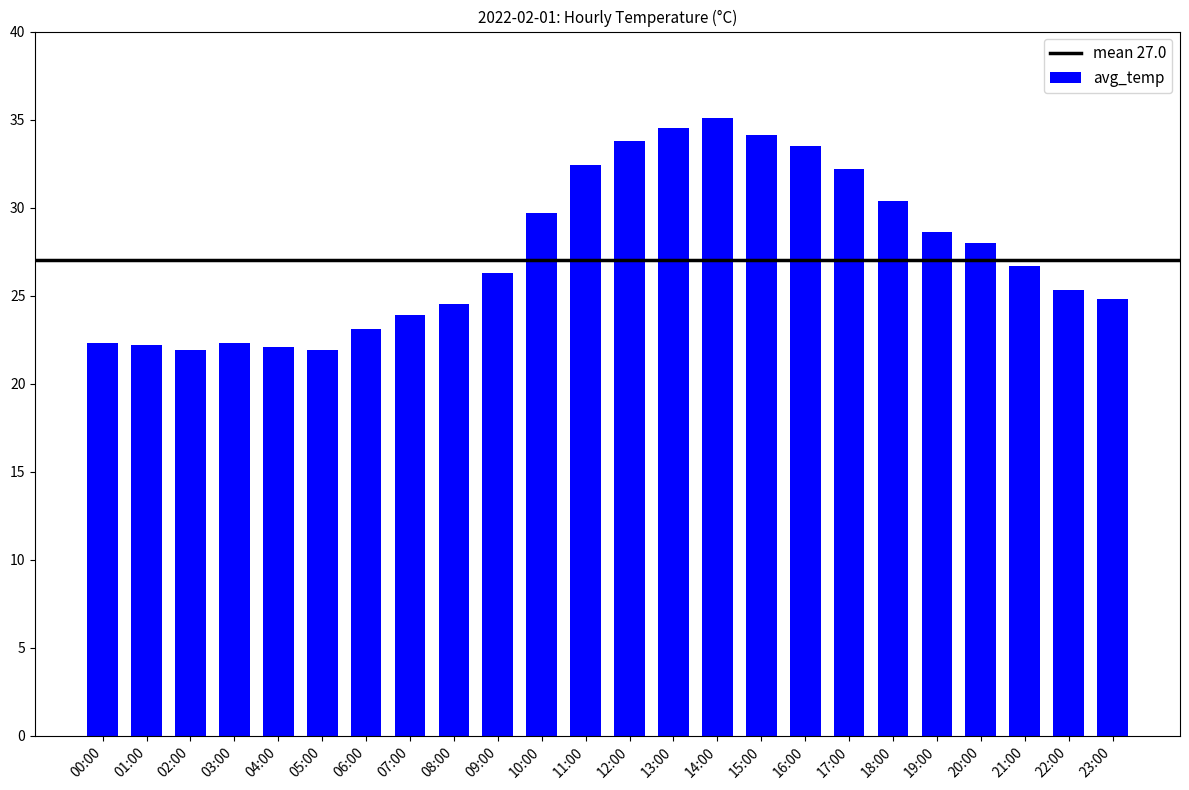

What is the minimum value shown in the chart?

21.9